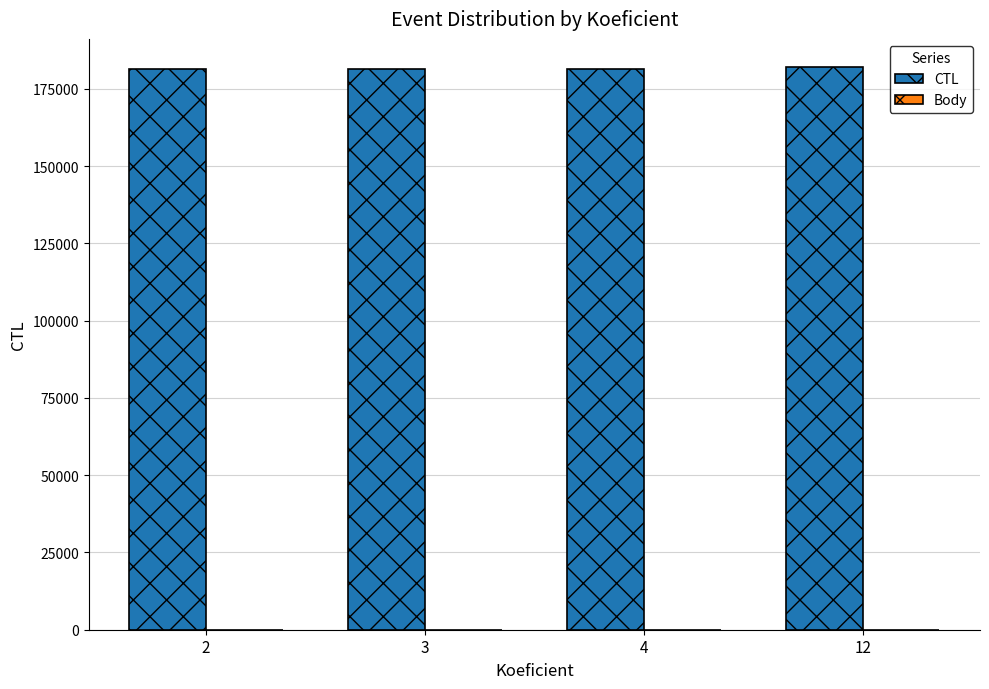

What is the highest value of the CTL series?

182108